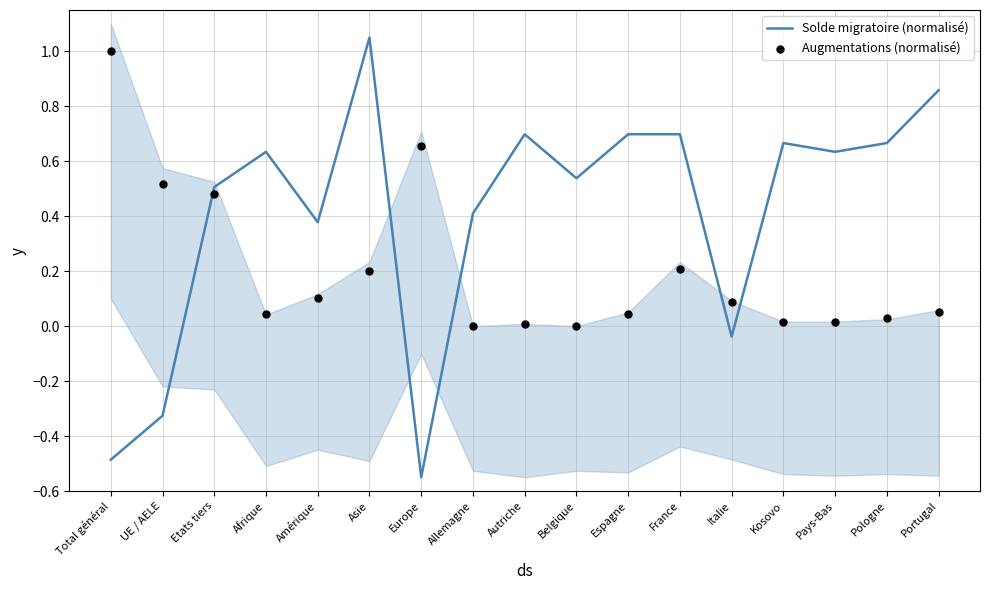

Which series has the largest Y range (max minus min)?

Solde migratoire (normalisé)